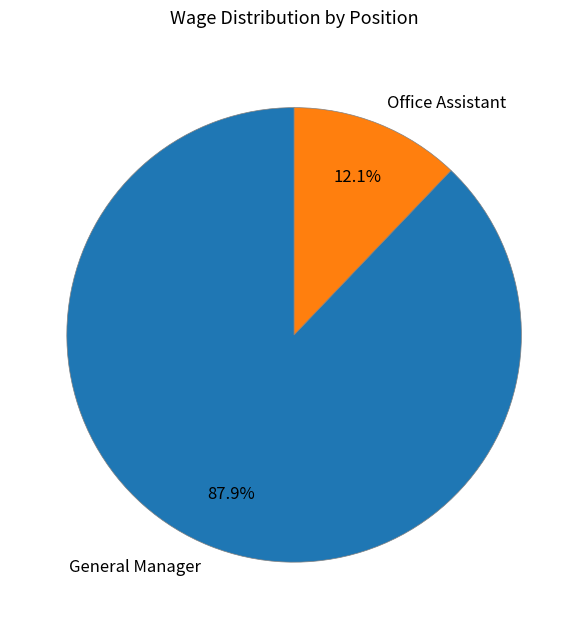

To the nearest percent, what portion does General Manager represent?

88%